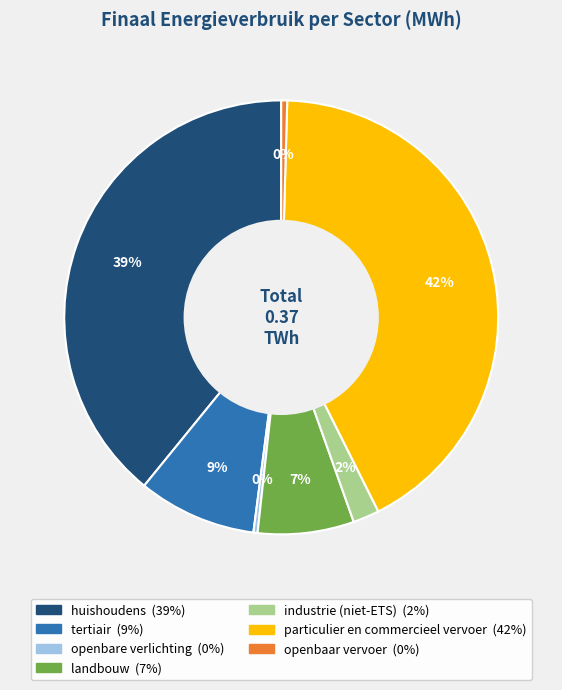

Which slice is the largest?

particulier en commercieel vervoer